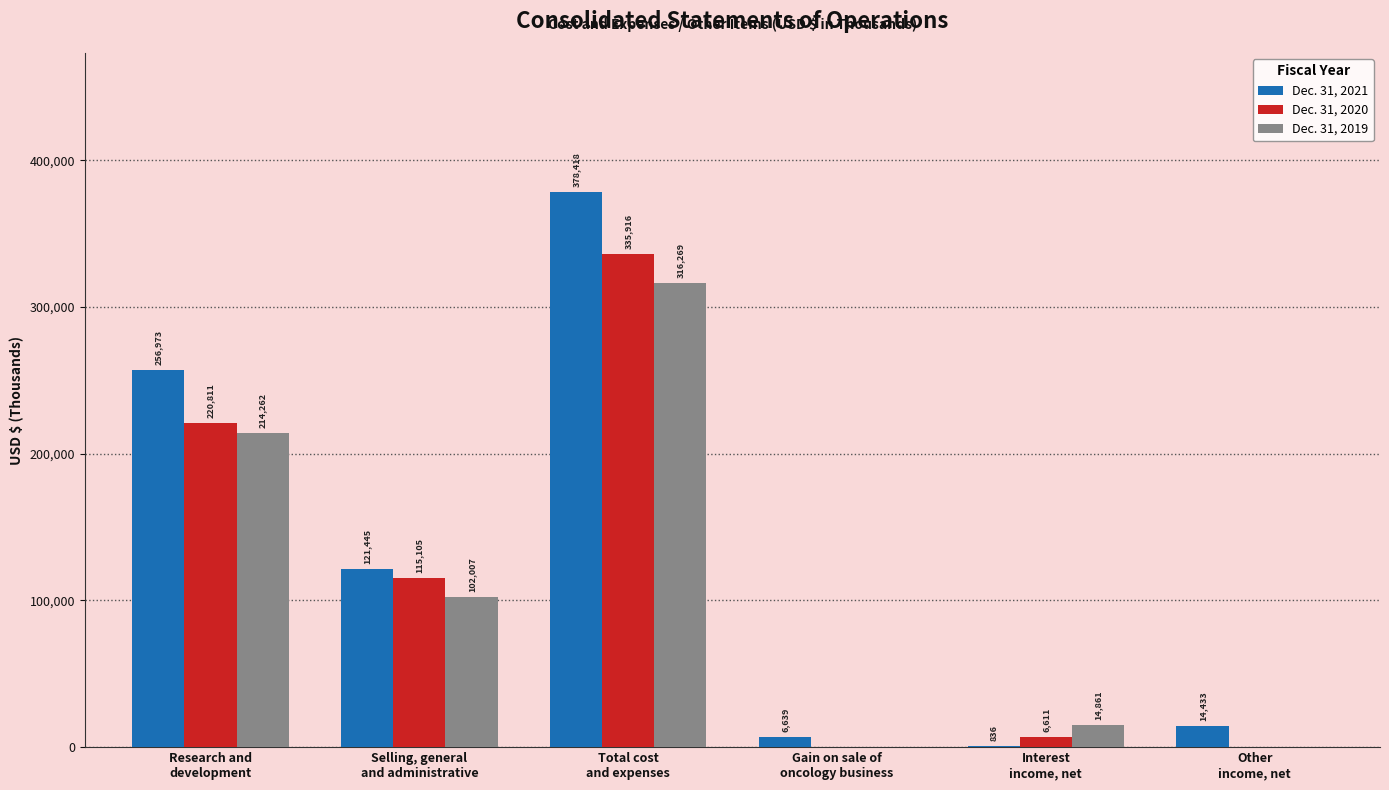

What are all the series names shown in the legend?

Dec. 31, 2021, Dec. 31, 2020, Dec. 31, 2019